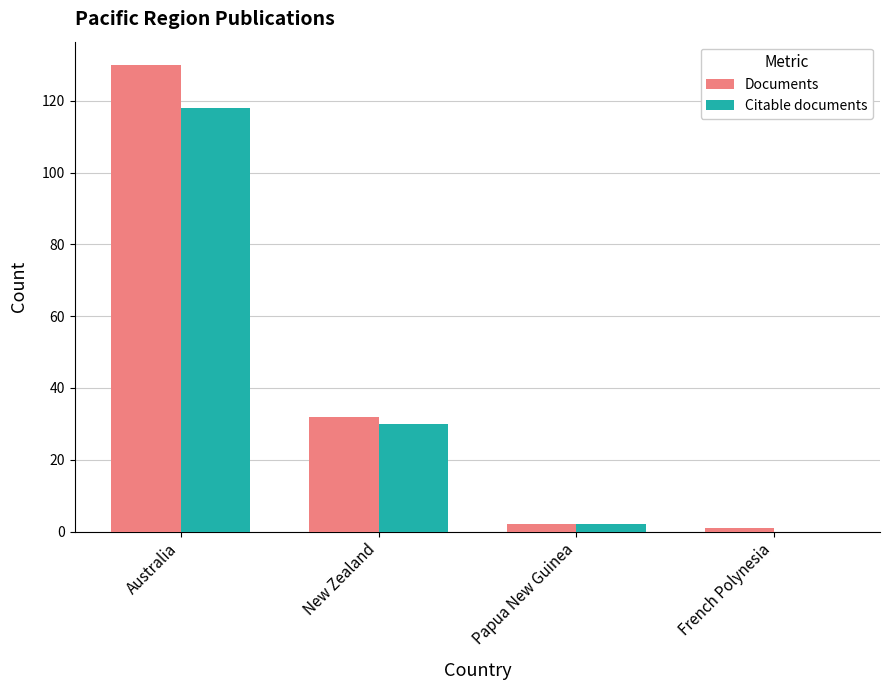

What is the highest value of the Citable documents series?

118